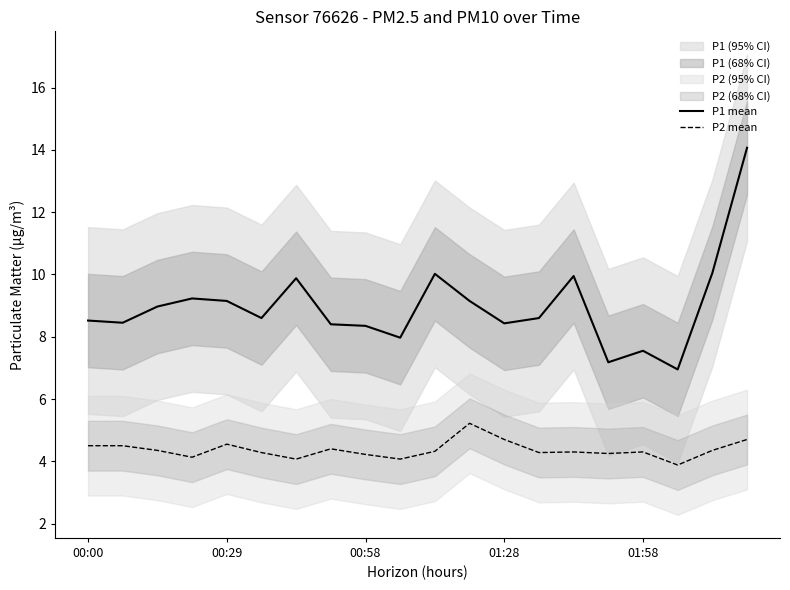

How many values in the P1 mean series exceed 8?

16